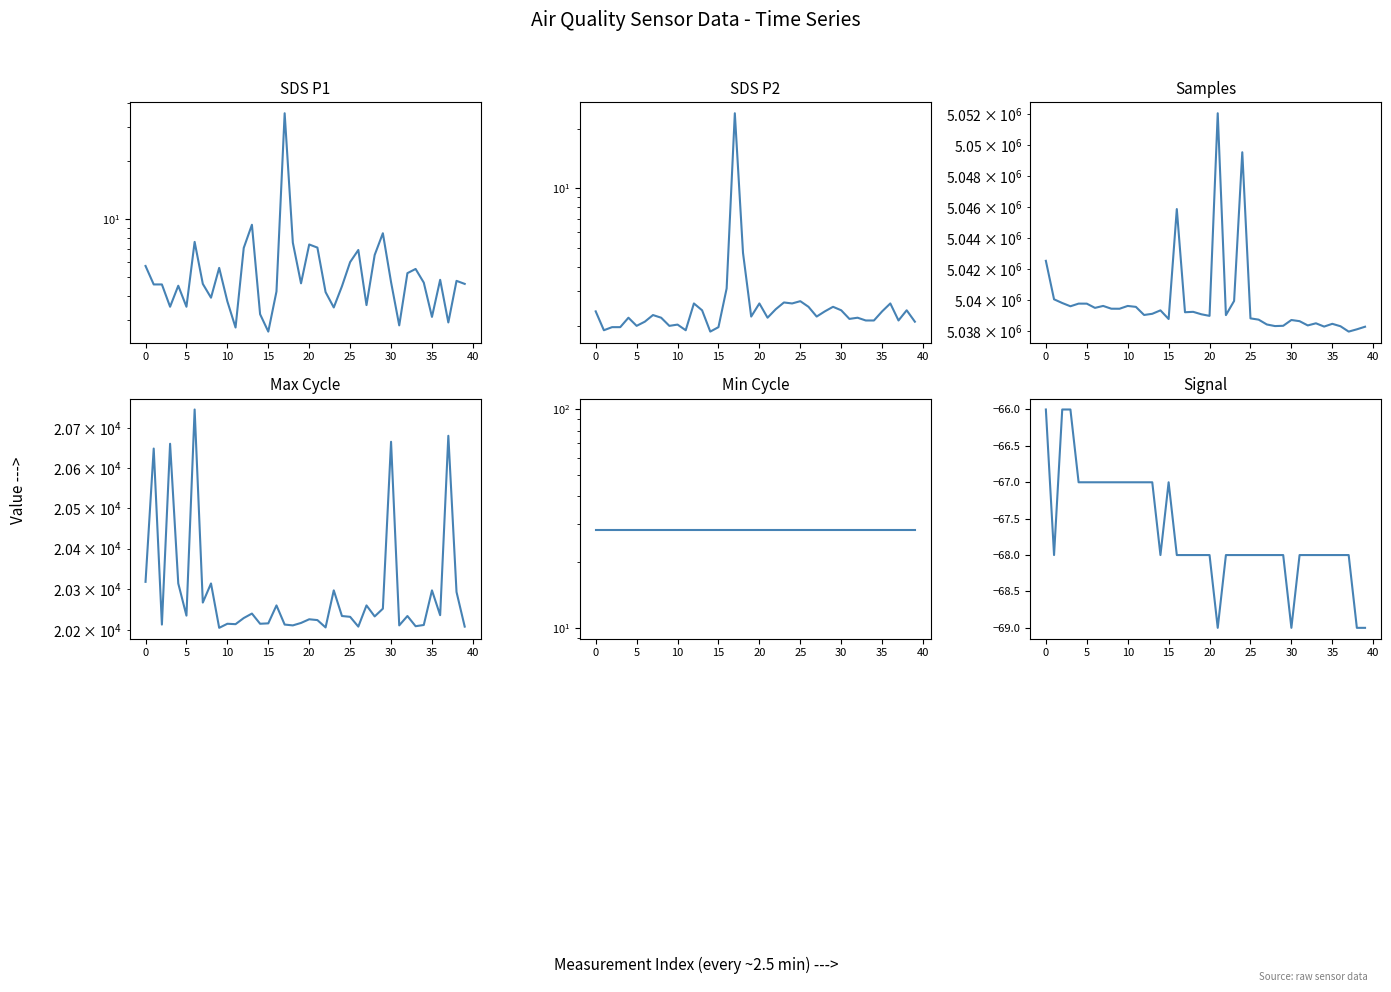

What is the difference between the highest and lowest values at 13?

5039186.0